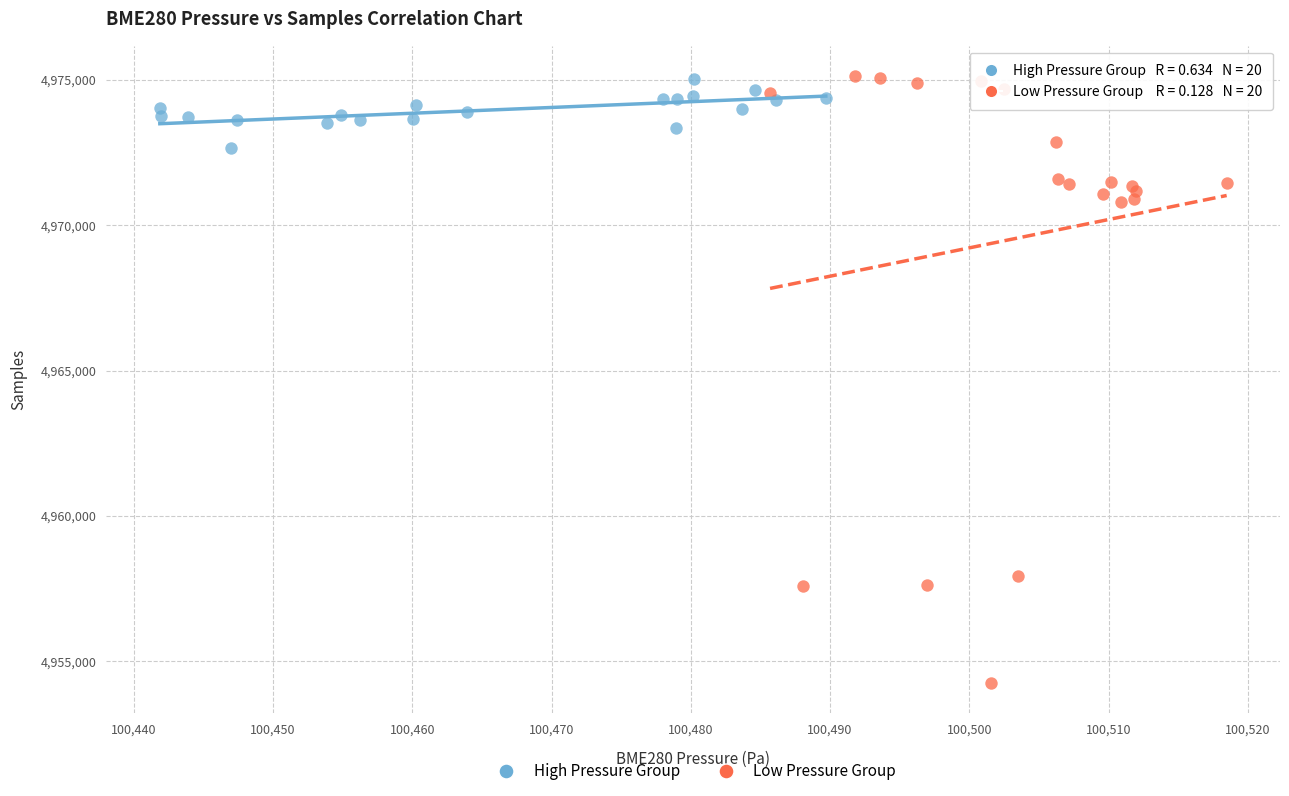

Which series contains the lowest Y value?

Low Pressure Group